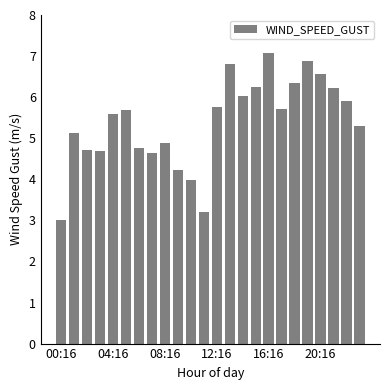

How many data points are above 5?

15